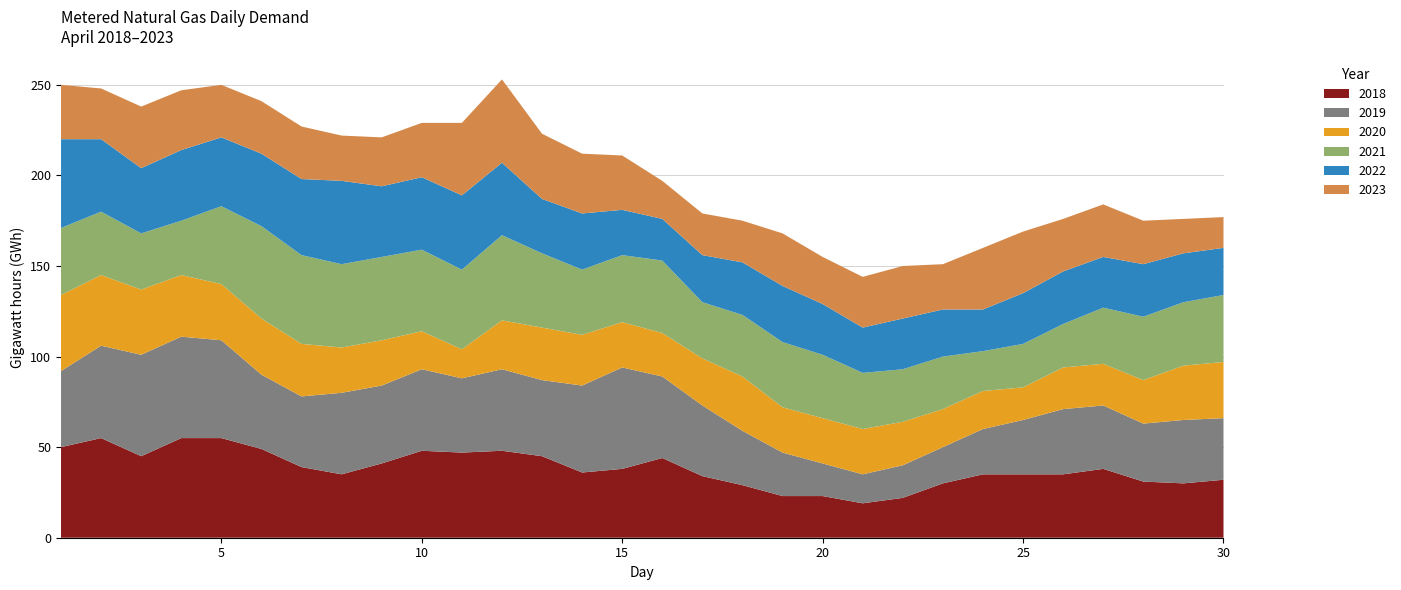

Reading left to right, transcribe all the data shown in this chart.

2018: 1=50	2=55	3=45	4=55	5=55	6=49	7=39	8=35	9=41	10=48	11=47	12=48	13=45	14=36	15=38	16=44	17=34	18=29	19=23	20=23	21=19	22=22	23=30	24=35	25=35	26=35	27=38	28=31	29=30	30=32
2019: 1=42	2=51	3=56	4=56	5=54	6=41	7=39	8=45	9=43	10=45	11=41	12=45	13=42	14=48	15=56	16=45	17=39	18=30	19=24	20=18	21=16	22=18	23=20	24=25	25=30	26=36	27=35	28=32	29=35	30=34
2020: 1=42	2=39	3=36	4=34	5=31	6=31	7=29	8=25	9=25	10=21	11=16	12=27	13=29	14=28	15=25	16=24	17=26	18=30	19=25	20=25	21=25	22=24	23=21	24=21	25=18	26=23	27=23	28=24	29=30	30=31
2021: 1=37	2=35	3=31	4=30	5=43	6=51	7=49	8=46	9=46	10=45	11=44	12=47	13=41	14=36	15=37	16=40	17=31	18=34	19=36	20=35	21=31	22=29	23=29	24=22	25=24	26=24	27=31	28=35	29=35	30=37
2022: 1=49	2=40	3=36	4=39	5=38	6=40	7=42	8=46	9=39	10=40	11=41	12=40	13=30	14=31	15=25	16=23	17=26	18=29	19=31	20=28	21=25	22=28	23=26	24=23	25=28	26=29	27=28	28=29	29=27	30=26
2023: 1=30	2=28	3=34	4=33	5=29	6=29	7=29	8=25	9=27	10=30	11=40	12=46	13=36	14=33	15=30	16=21	17=23	18=23	19=29	20=26	21=28	22=29	23=25	24=34	25=34	26=29	27=29	28=24	29=19	30=17